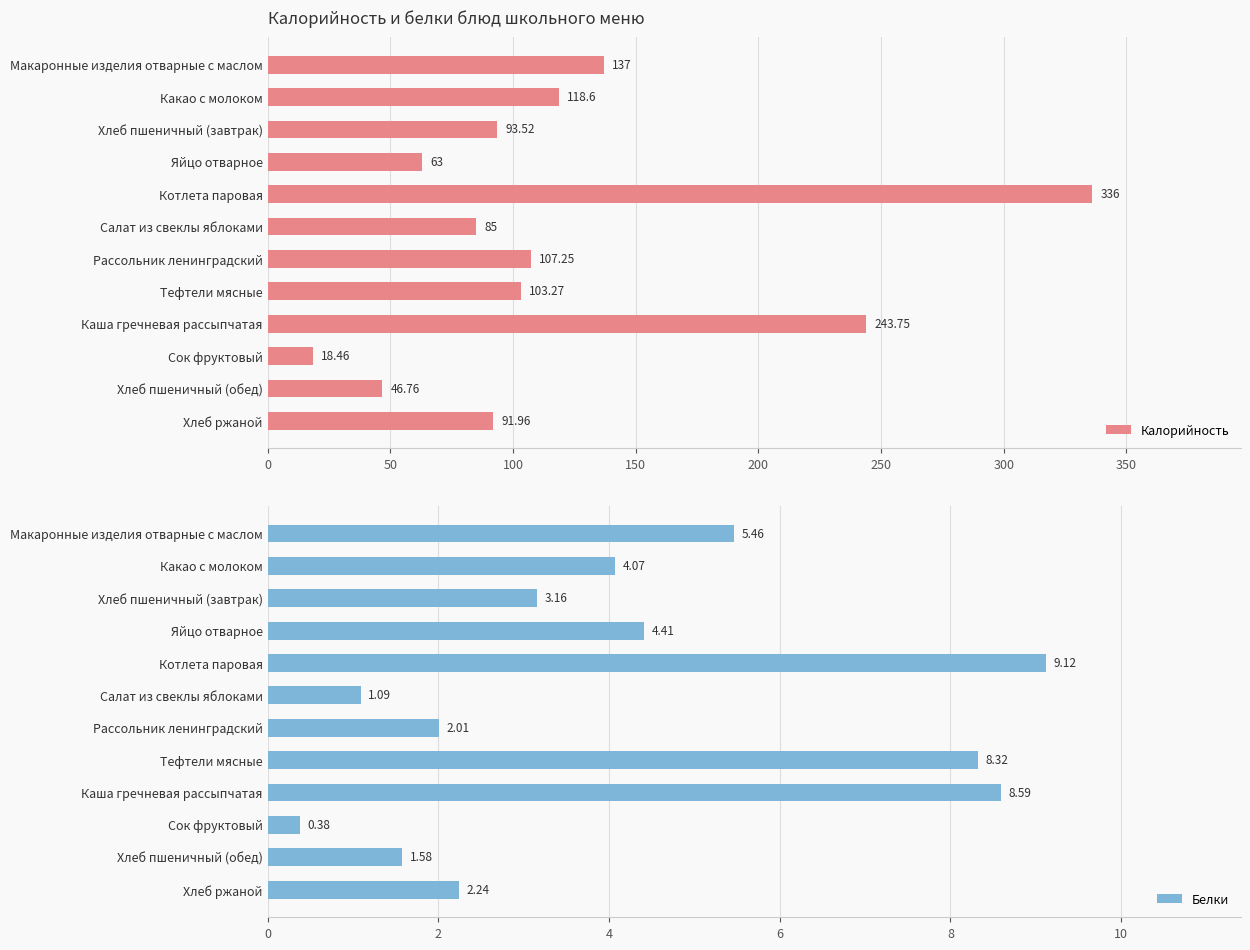

What is the difference between the Калорийность values at Котлета паровая and Хлеб пшеничный (обед)?

289.2